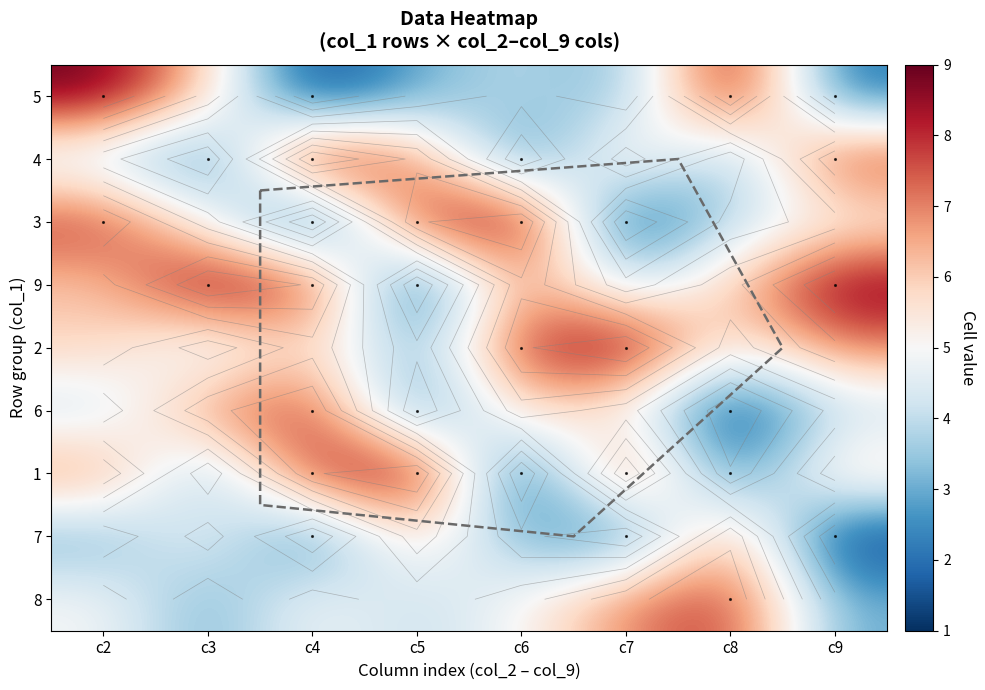

What is the greatest value displayed?

9